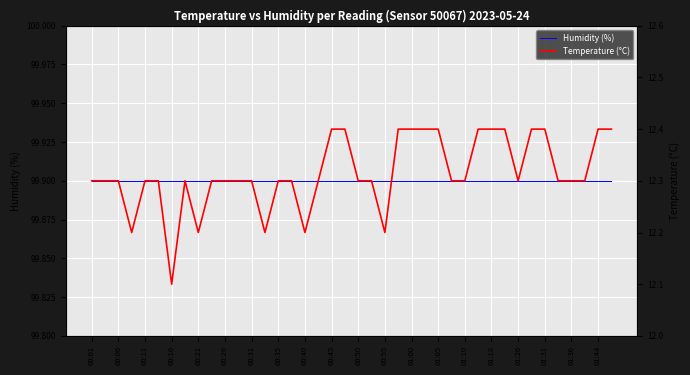

True or false: Humidity (%) and Temperature (°C) cross at least once.

False